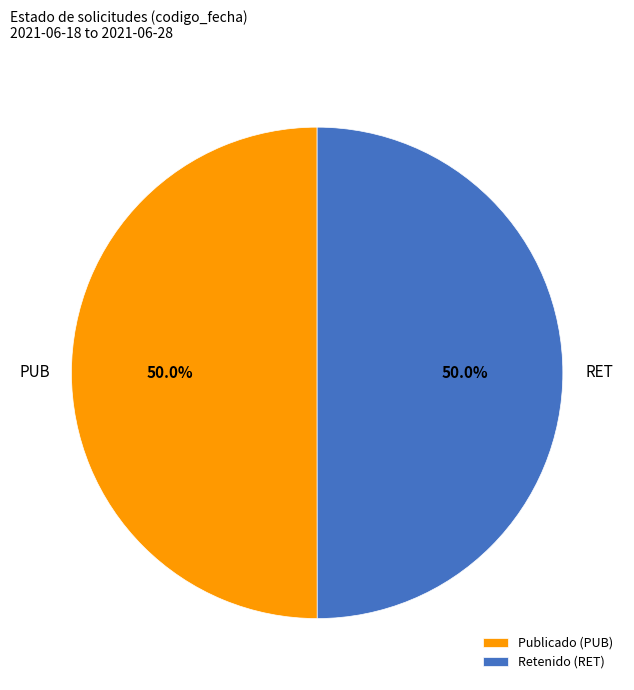

To the nearest percent, what is the average slice percentage?

50%